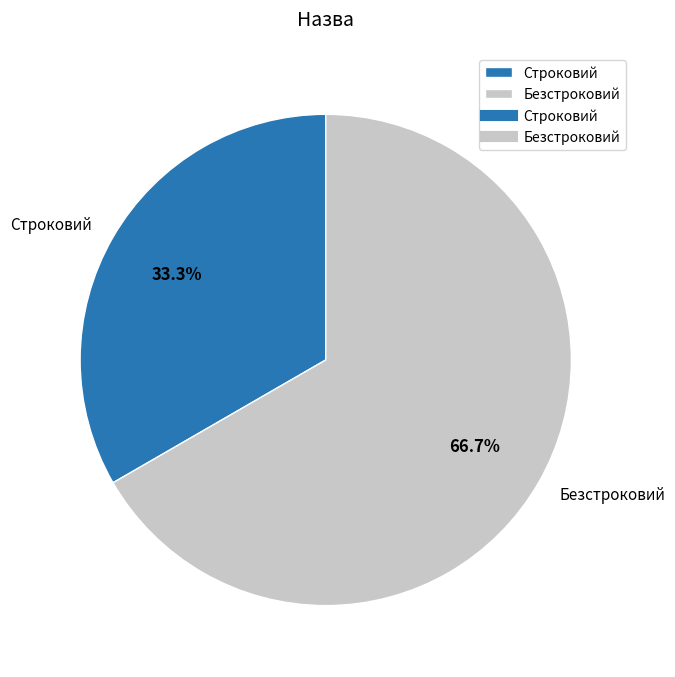

How many slices are in this pie chart?

2